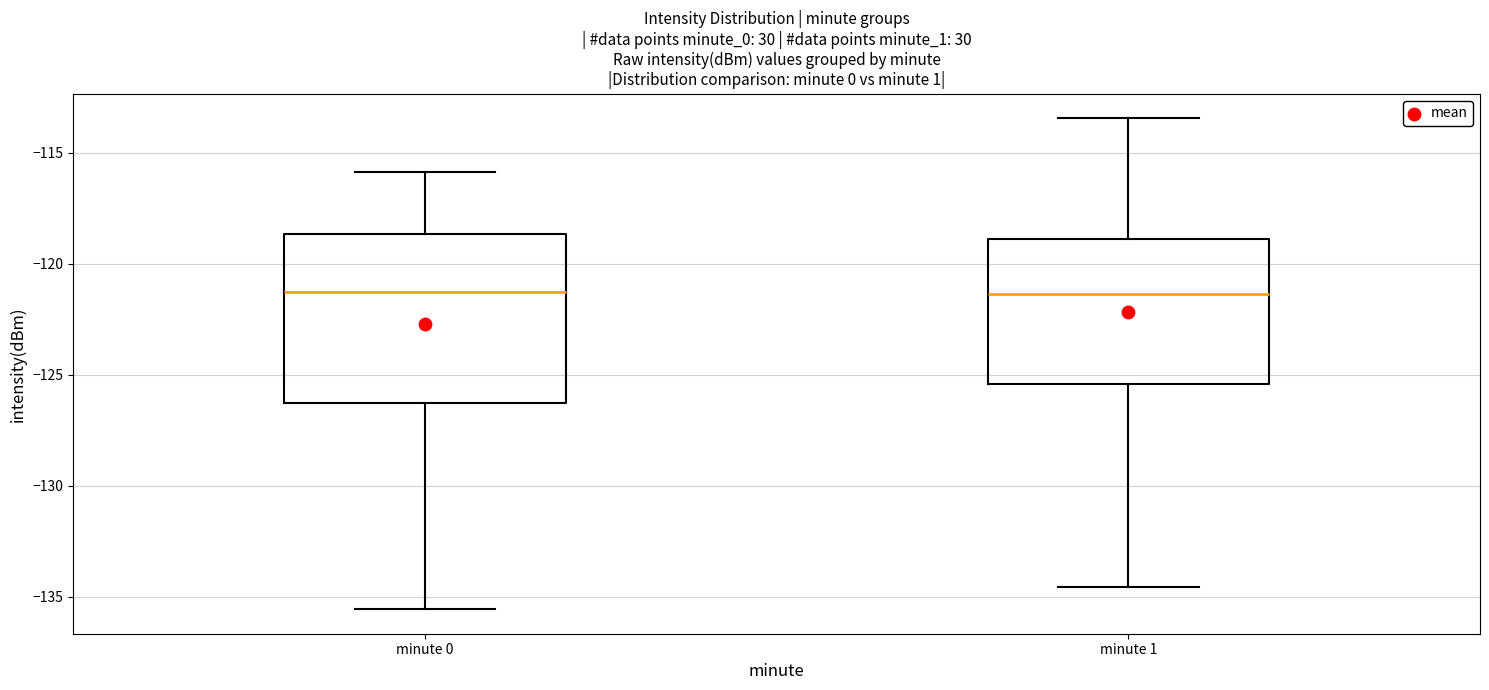

Reading left to right, read every box against the y-axis: the position of its median line, the range the box covers, and the ends of its whiskers. The values are not printed on the chart, so give them approximately, as read against the axis.

minute 0: median -121.5, box -126.5 to -118.5, whiskers -135.5 to -116.0
minute 1: median -121.5, box -125.5 to -119.0, whiskers -134.5 to -113.5